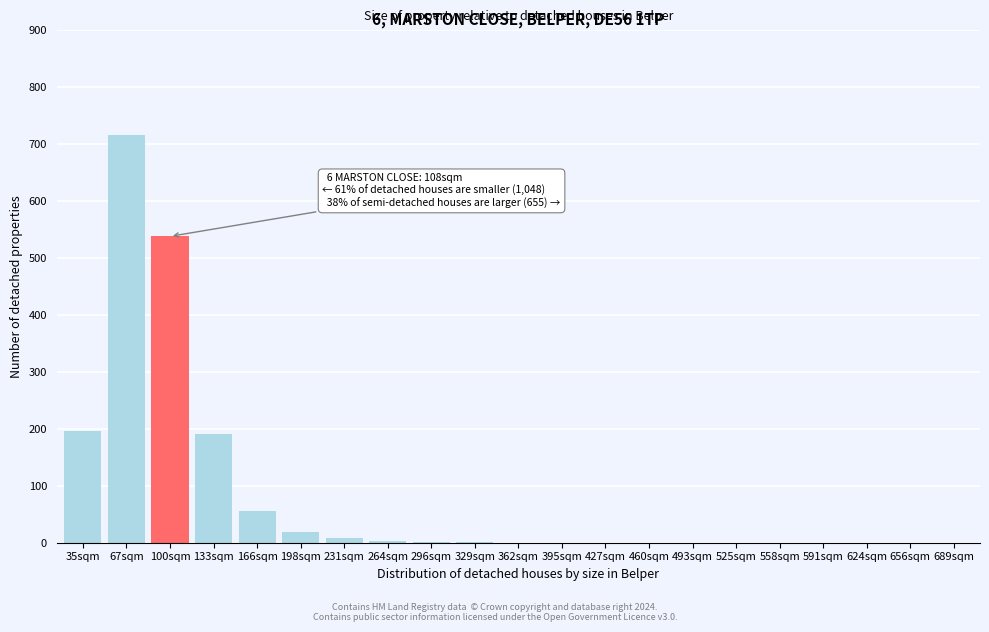

True or false: the data shows 18 at 198sqm.

True